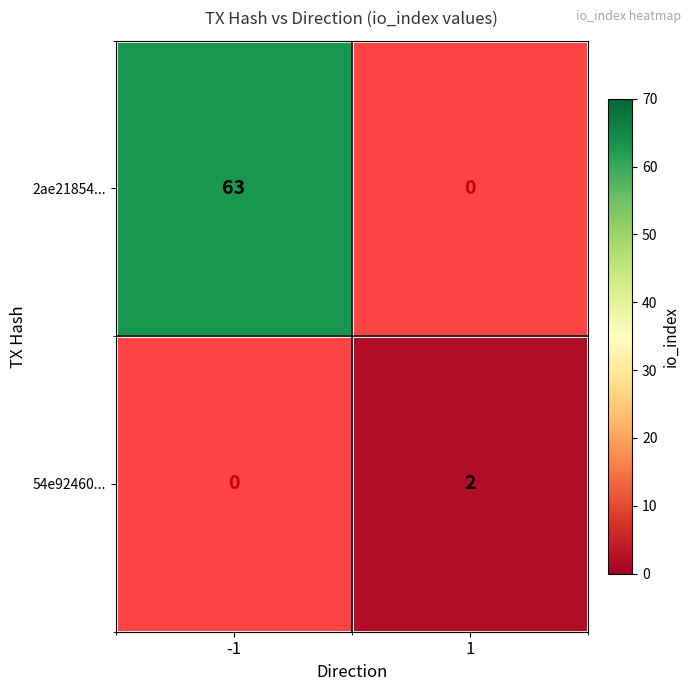

True or false: 2ae21854... has a value of 63 at -1.

True